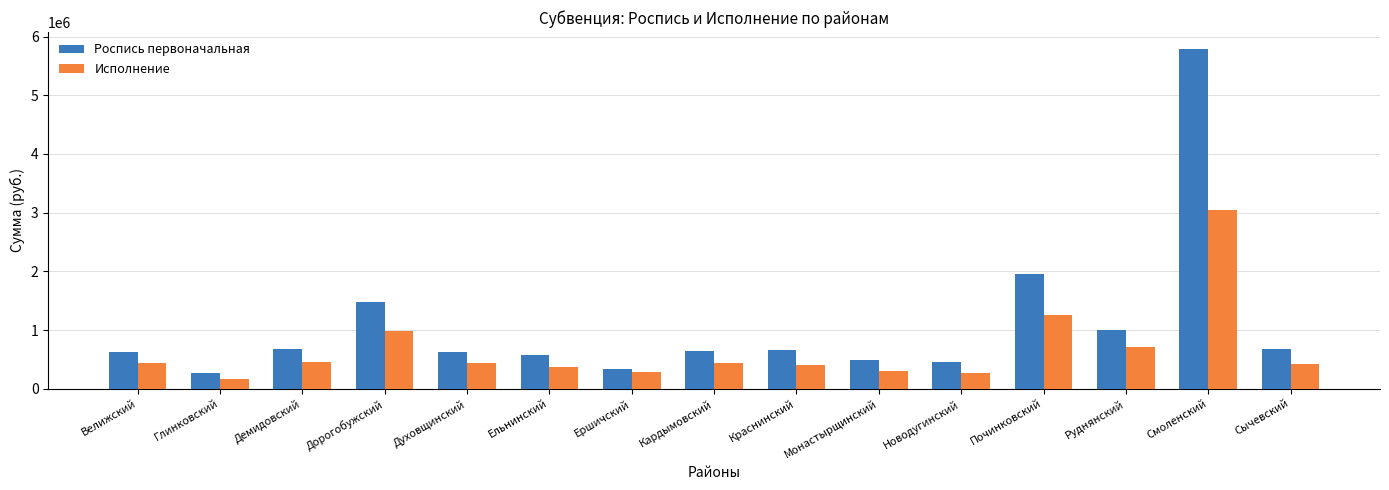

What is the sum of the Исполнение values at Духовщинский and Велижский?

874260.0